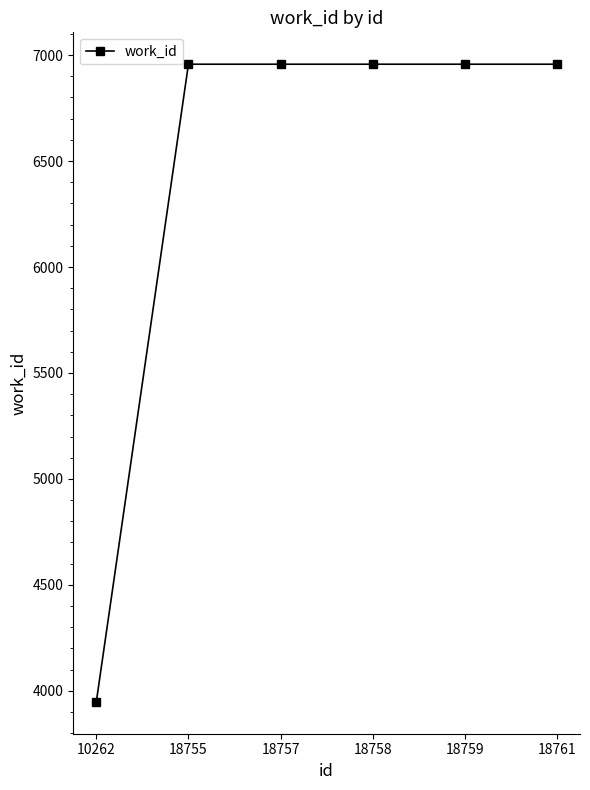

What is the ratio of the value at 18759 to the value at 18758?

1.0